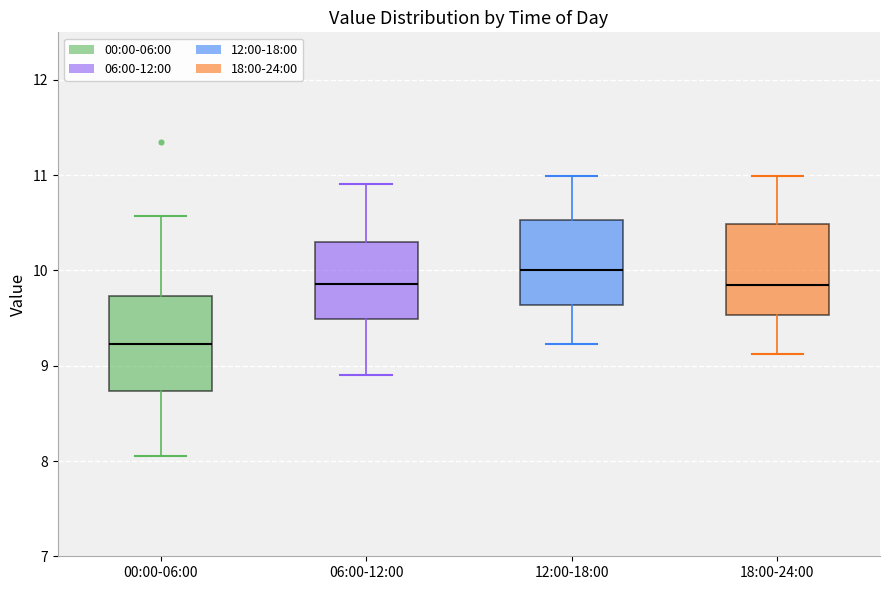

Reading left to right, read every box against the y-axis: the position of its median line, the range the box covers, and the ends of its whiskers. The values are not printed on the chart, so give them approximately, as read against the axis.

00:00-06:00: median 9.2, box 8.7 to 9.7, whiskers 8.1 to 10.6
06:00-12:00: median 9.9, box 9.5 to 10.3, whiskers 8.9 to 10.9
12:00-18:00: median 10.0, box 9.6 to 10.5, whiskers 9.2 to 11.0
18:00-24:00: median 9.9, box 9.5 to 10.5, whiskers 9.1 to 11.0